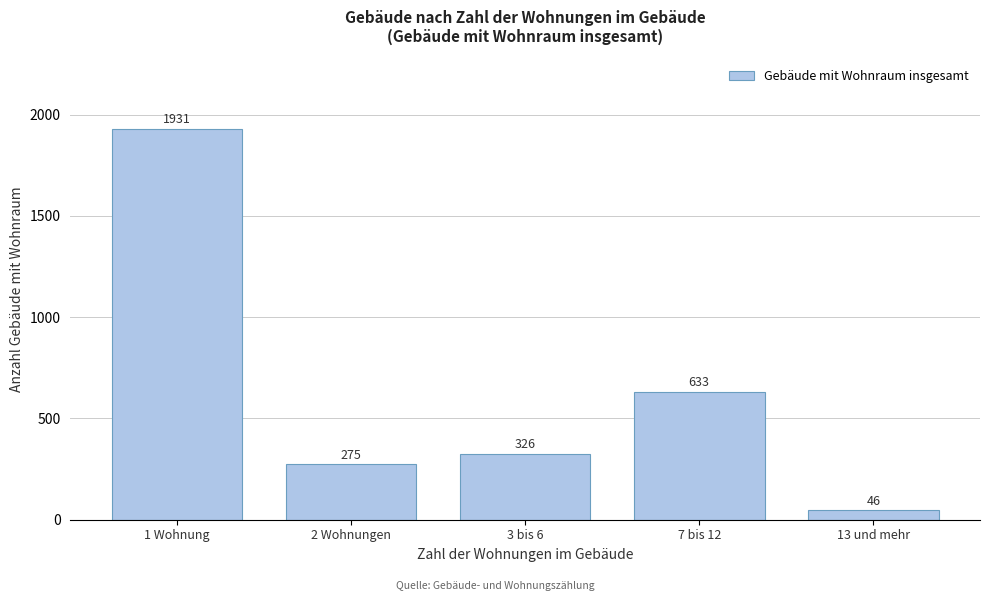

Reading left to right, transcribe all the data shown in this chart.

1931	275	326	633	46